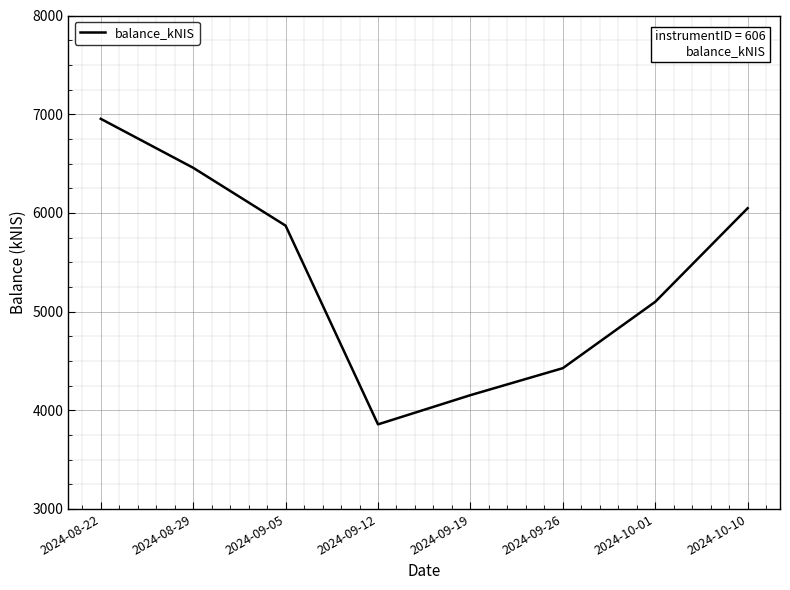

What is the difference between the second highest and second lowest values?

2303.9